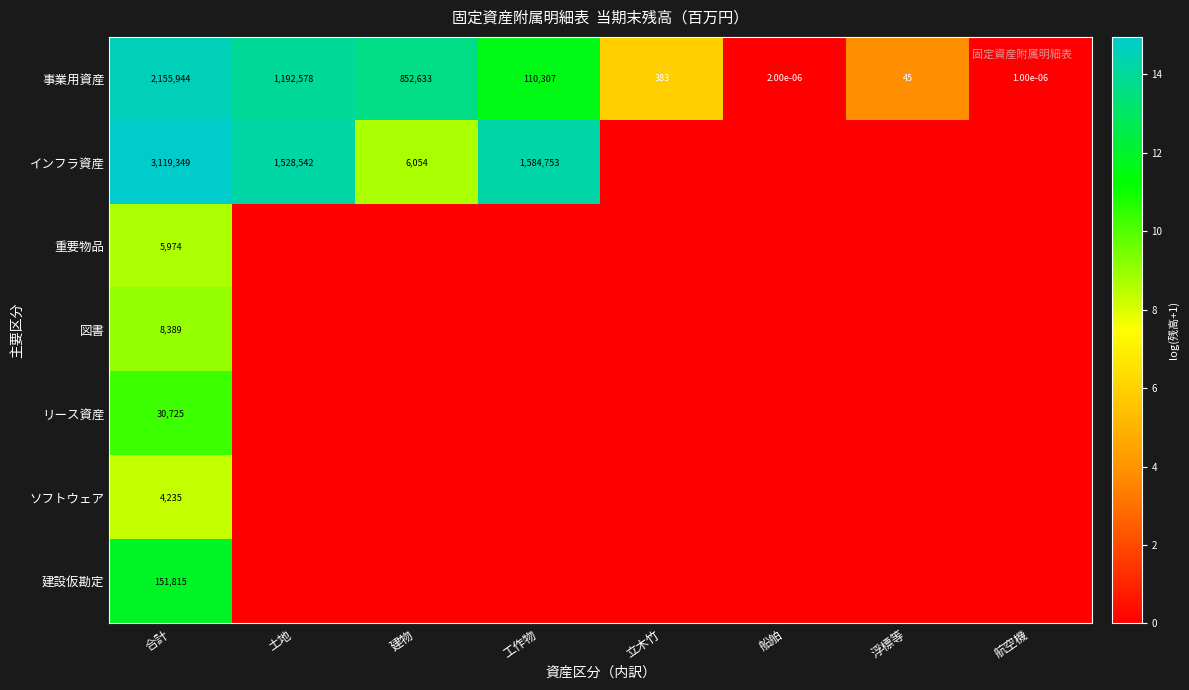

What is the difference between the highest and lowest values at 浮標等?

3.8